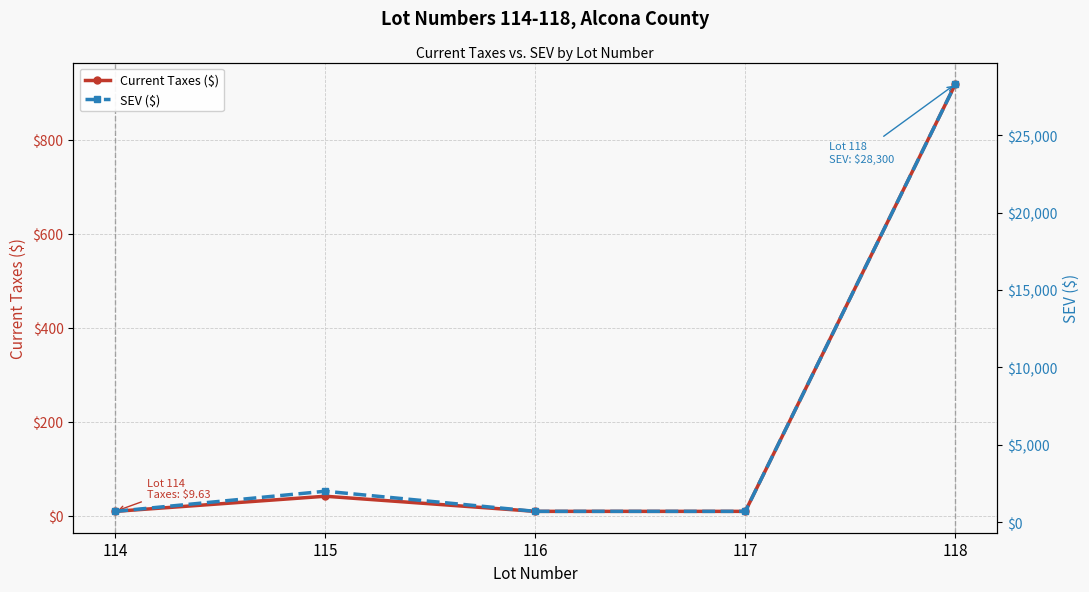

True or false: Current Taxes ($) has more than 1 interior local peaks.

False